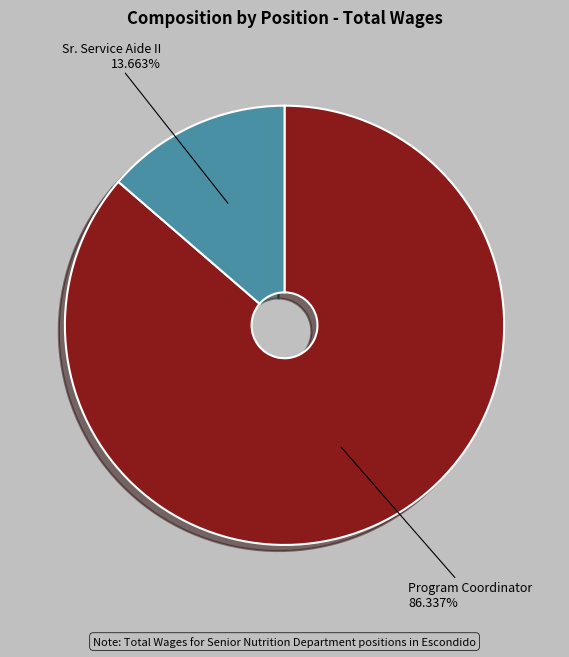

Which category has the biggest portion of the pie?

Program Coordinator